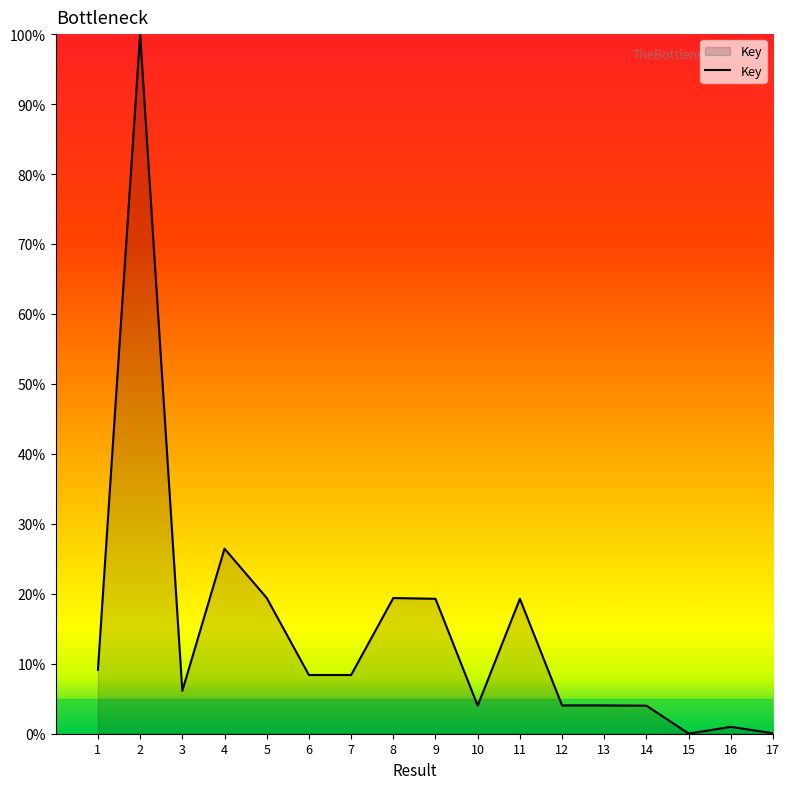

What is the sum of all values?

253.0